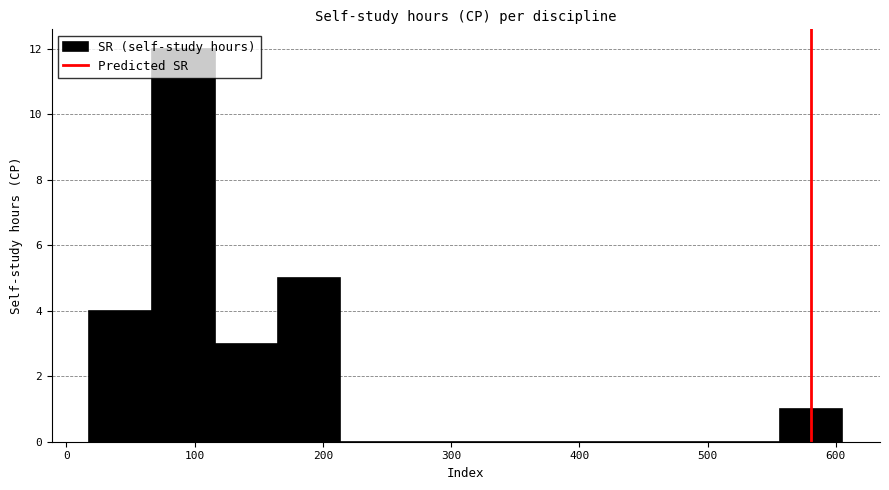

Over which range of the x-axis is the bar tallest?

70 to 120